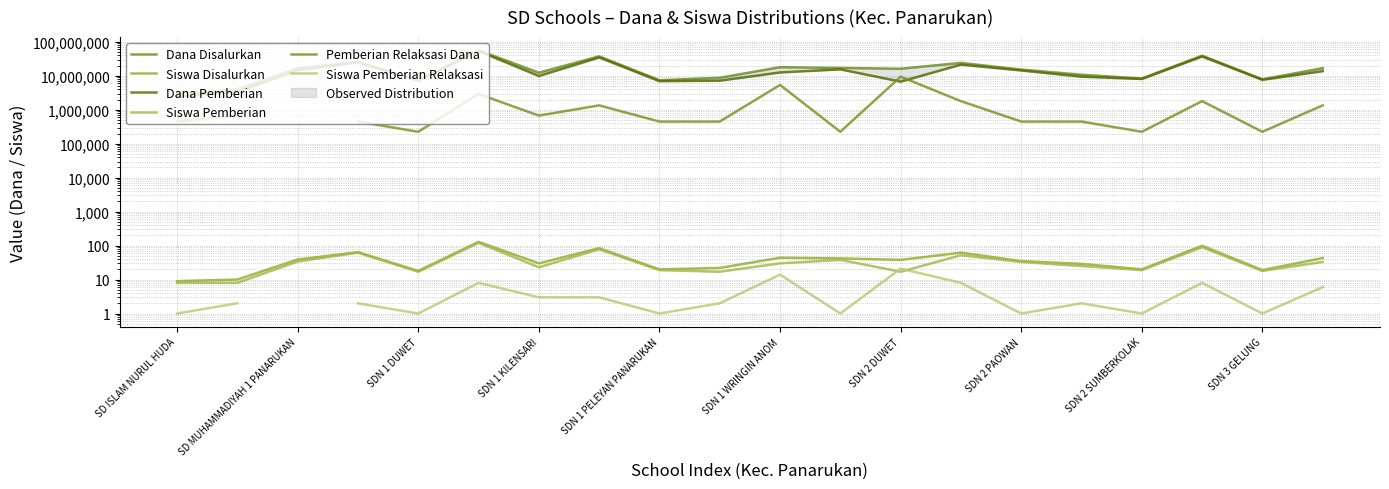

Which series ends up on top after the final intersection of Siswa Pemberian and Siswa Pemberian Relaksasi?

Siswa Pemberian